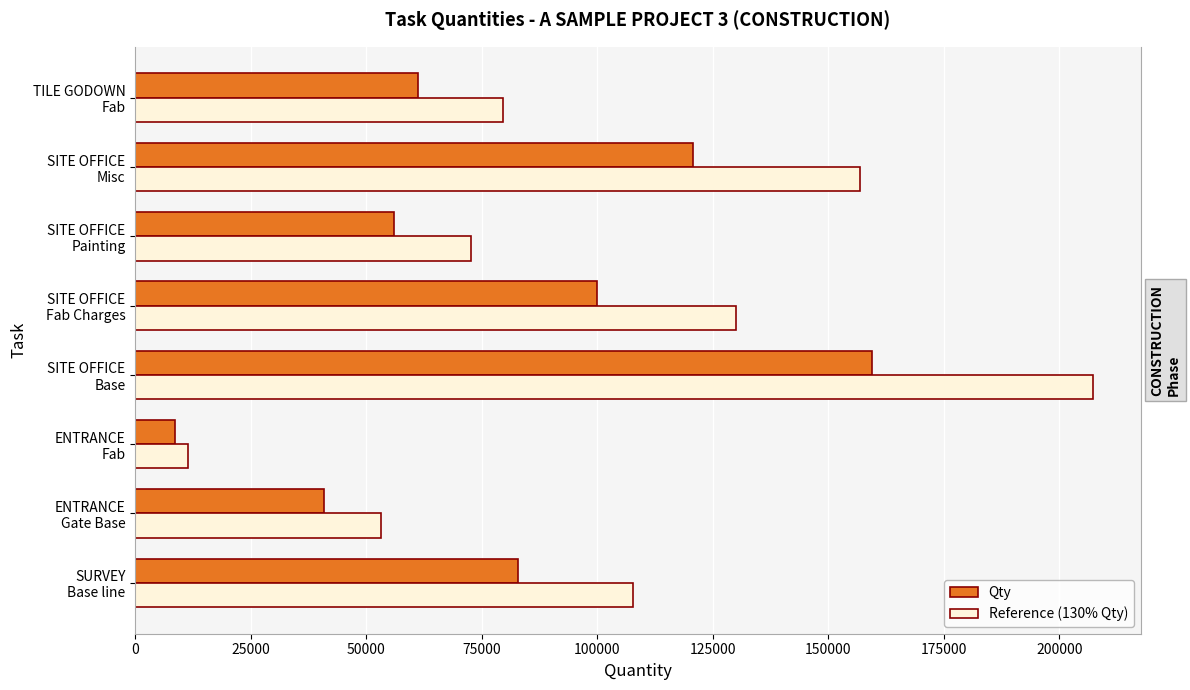

Which series has the largest total across all categories?

Reference (130% Qty)